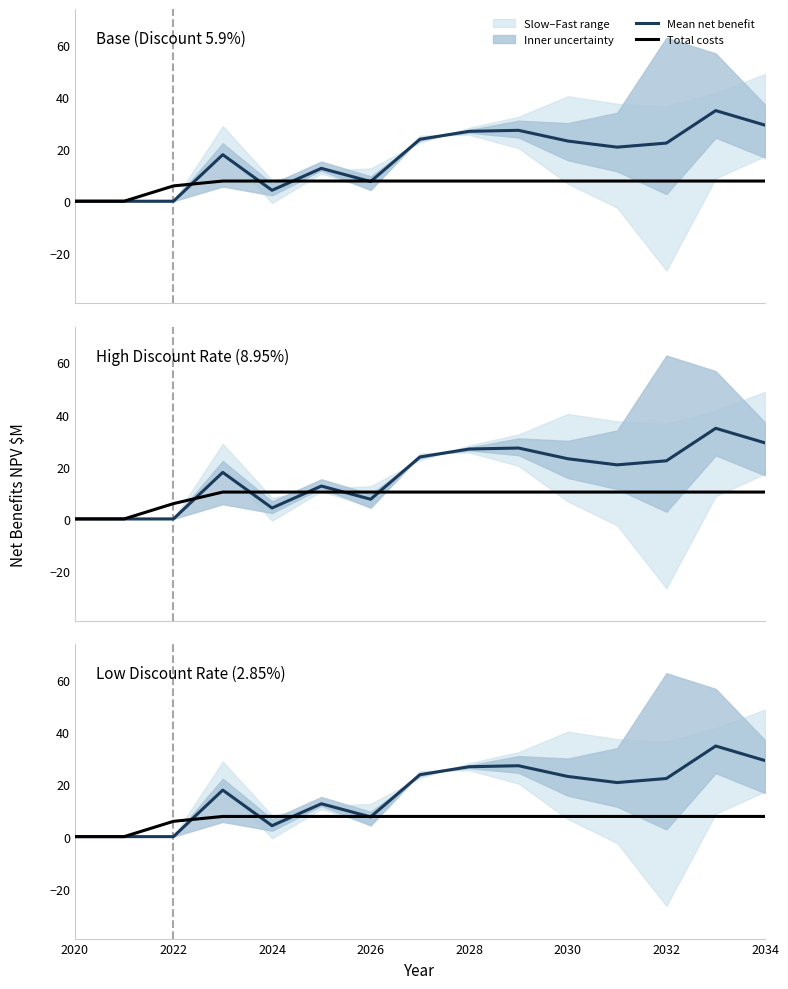

Is this an area chart (filled region under the line)?

No